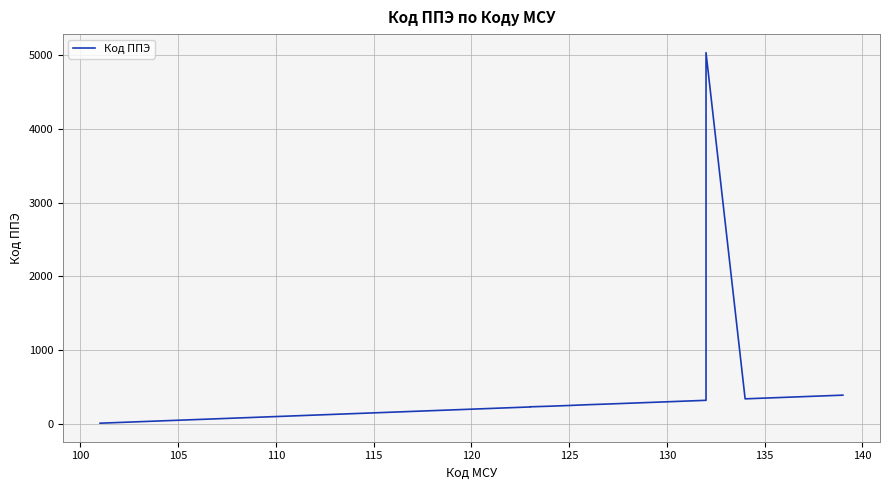

Does the chart display data point markers on the line(s)?

No